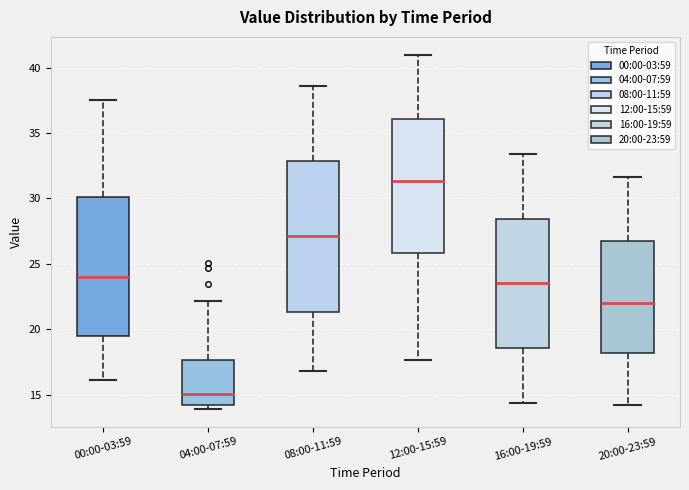

Reading left to right, transcribe this box plot: for each box, give where its median line is, the range the box spans, and where its two whiskers end, as read against the y-axis. The values are not printed on the chart, so give them approximately, as read against the axis.

00:00-03:59: median 24.0, box 19.5 to 30.0, whiskers 16.0 to 37.5
04:00-07:59: median 15.0, box 14.0 to 17.5, whiskers 14.0 (just below the box's lower edge) to 22.0
08:00-11:59: median 27.0, box 21.5 to 33.0, whiskers 17.0 to 38.5
12:00-15:59: median 31.5, box 26.0 to 36.0, whiskers 17.5 to 41.0
16:00-19:59: median 23.5, box 18.5 to 28.5, whiskers 14.5 to 33.5
20:00-23:59: median 22.0, box 18.0 to 27.0, whiskers 14.0 to 31.5